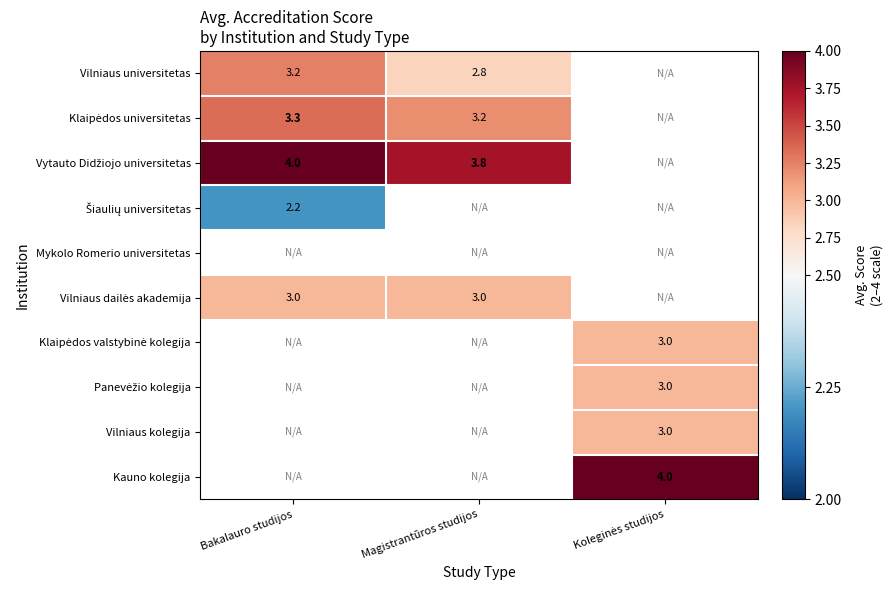

Rank the series at Magistrantūros studijos from highest to lowest value.

Vytauto Didžiojo universitetas, Šiaulių universitetas, Mykolo Romerio universitetas, Vilniaus dailės akademija, Klaipėdos valstybinė kolegija, Panevėžio kolegija, Vilniaus kolegija, Kauno kolegija, Klaipėdos universitetas, Vilniaus universitetas